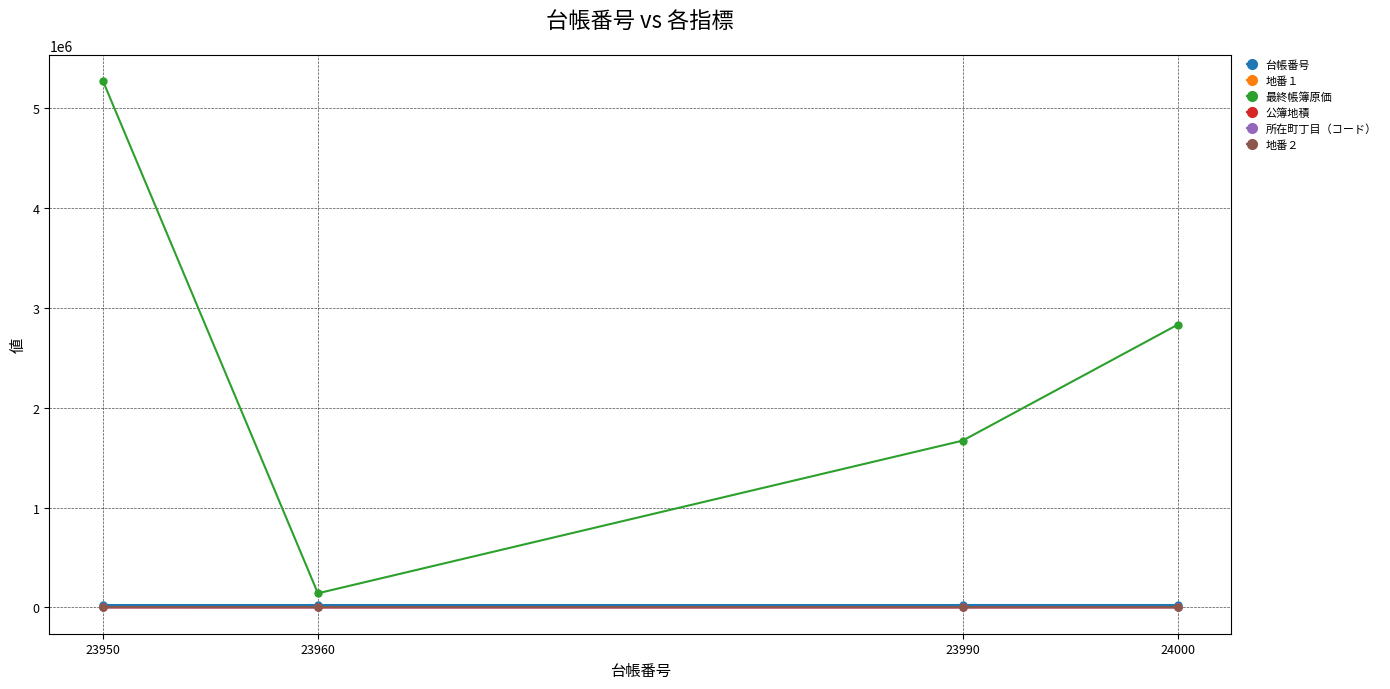

What is the highest value of the 地番２ series?

2.0